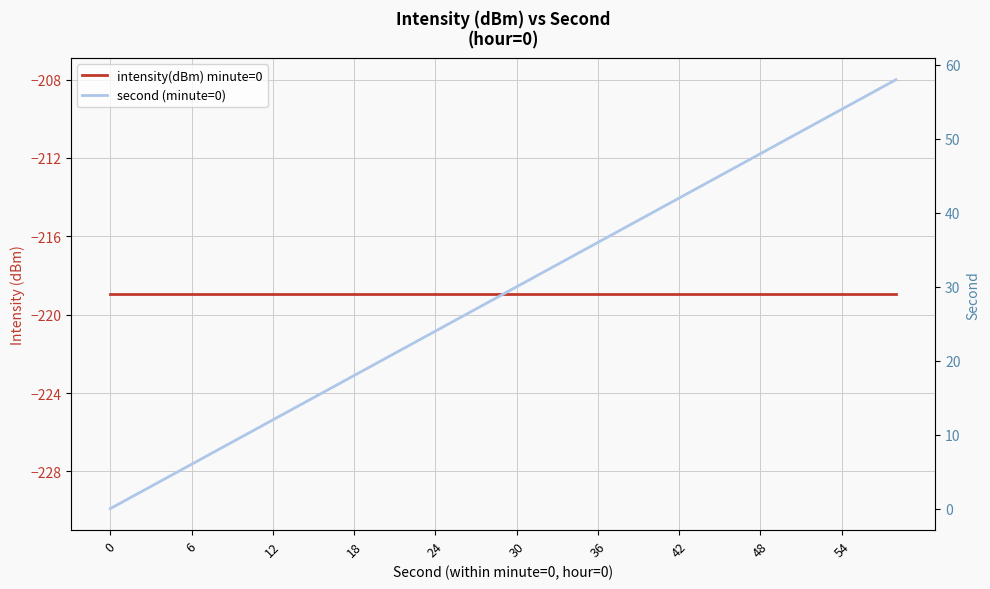

How many lines are shown in the chart?

2